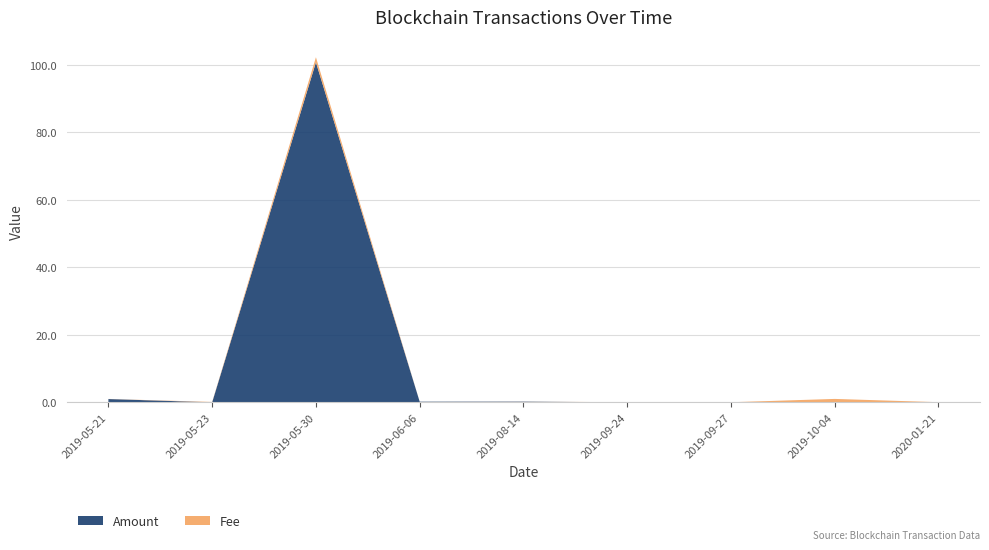

Reading right to left, list all the values displayed in this chart.

Amount: 2020-01-21=0.0	2019-10-04=0.0	2019-09-27=0.0	2019-09-24=0.0	2019-08-14=0.2	2019-06-06=0.2	2019-05-30=100.8	2019-05-23=0.0	2019-05-21=1.0
Fee: 2020-01-21=0.0	2019-10-04=1.0	2019-09-27=0.0	2019-09-24=0.0	2019-08-14=0.0	2019-06-06=0.0	2019-05-30=1.5	2019-05-23=0.1	2019-05-21=0.0